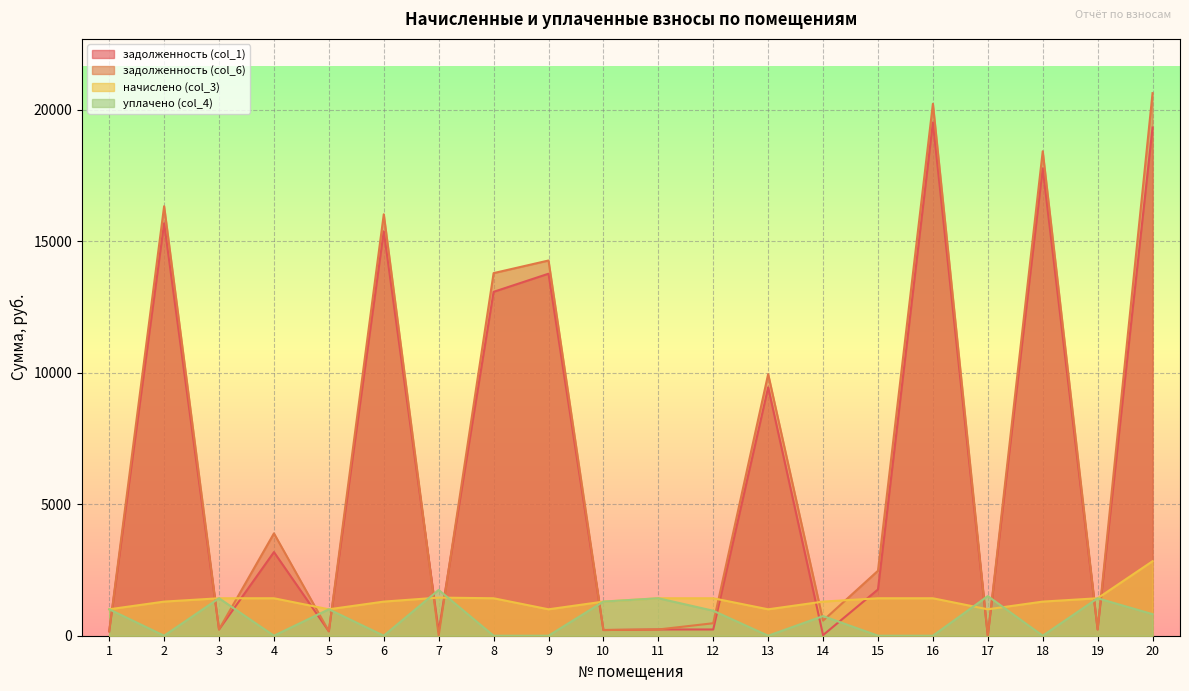

Which series has the widest spread of values?

задолженность (col_6)